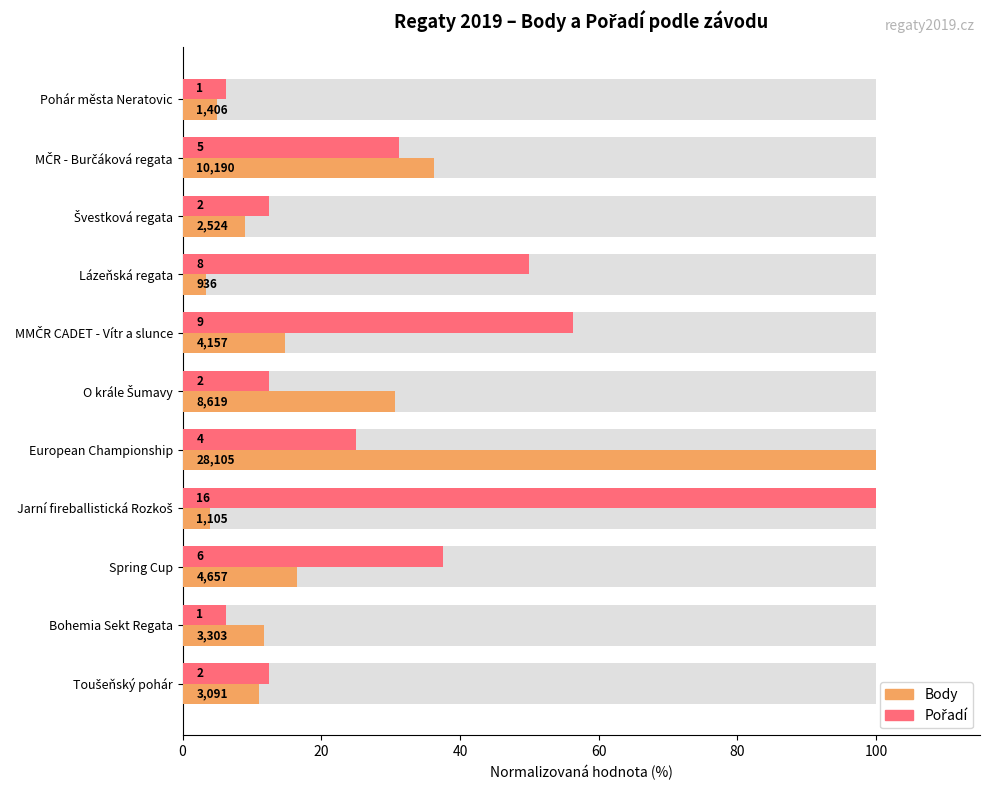

The value of Pořadí at O krále Šumavy is 19.5. True or false?

False